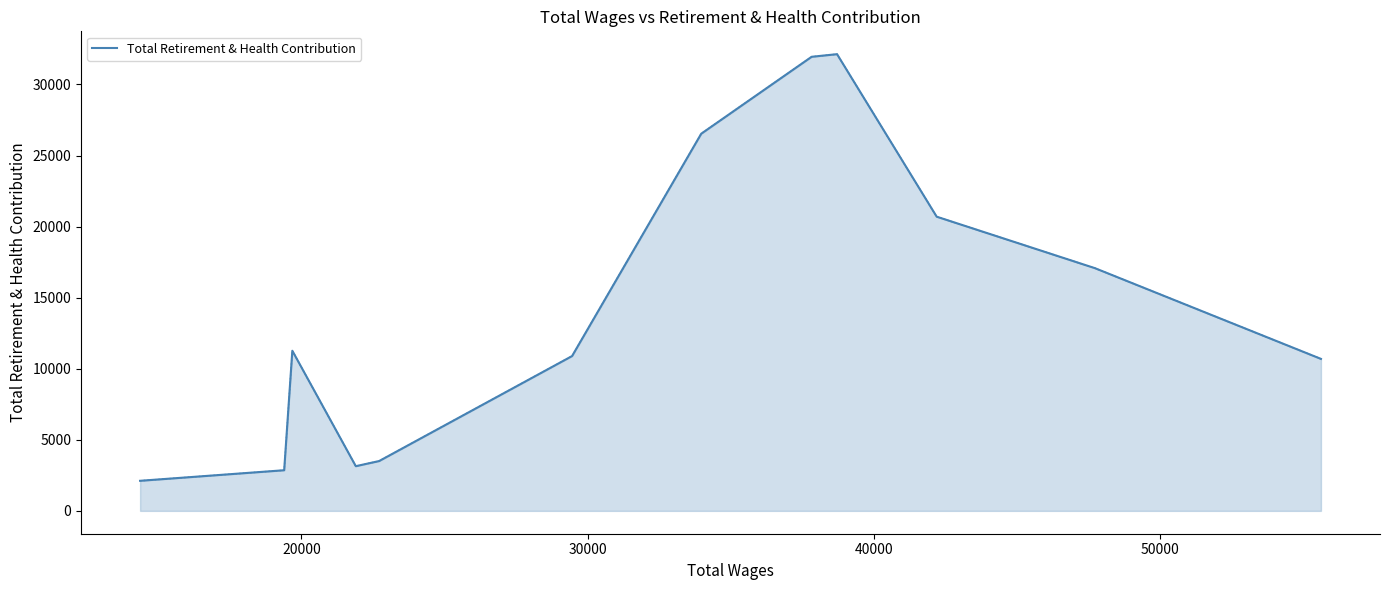

What is the smallest value displayed?

2117